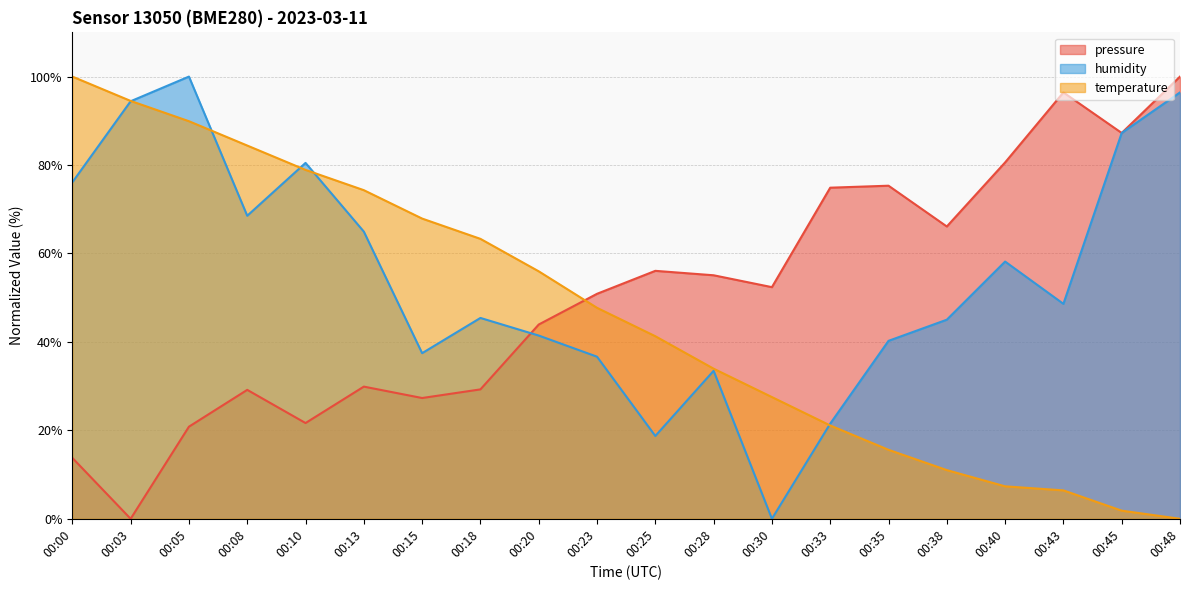

The pressure series shows -56.9 at 00:03. True or false?

False